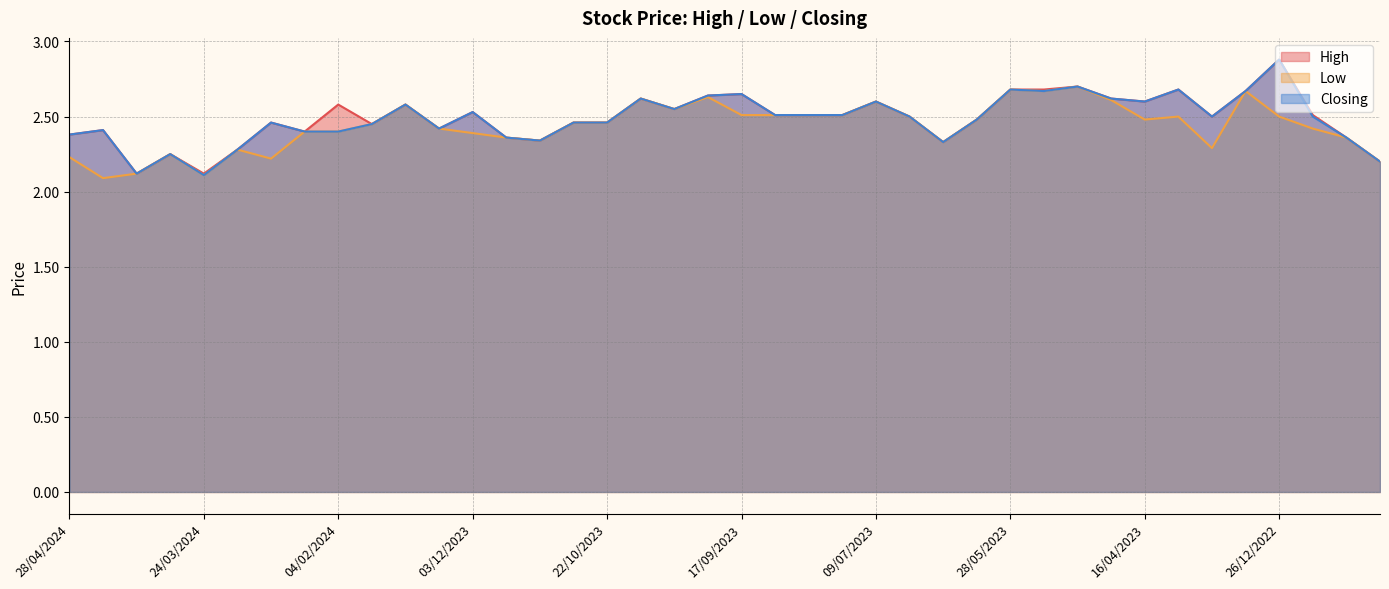

How many lines are shown in the chart?

3